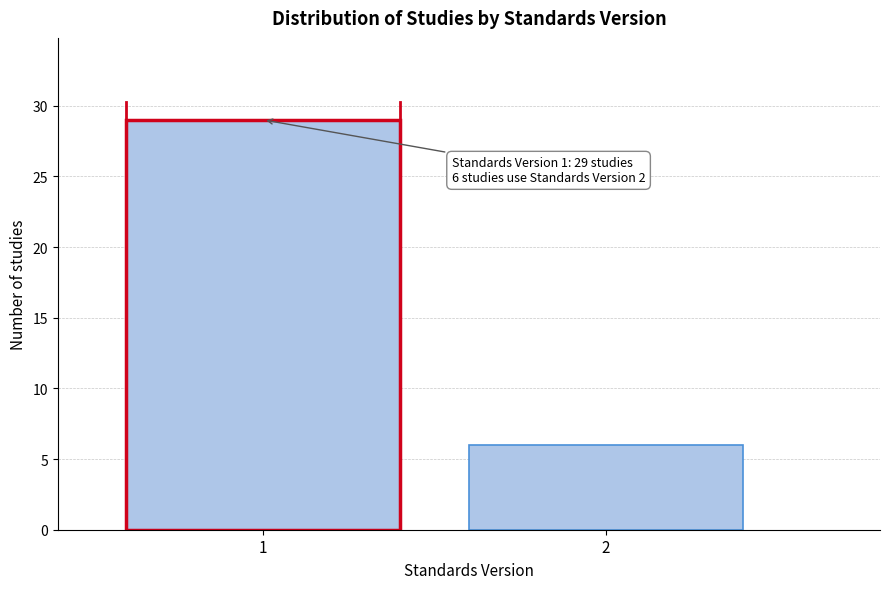

Reading left to right, transcribe all the data shown in this chart.

1=29	2=6